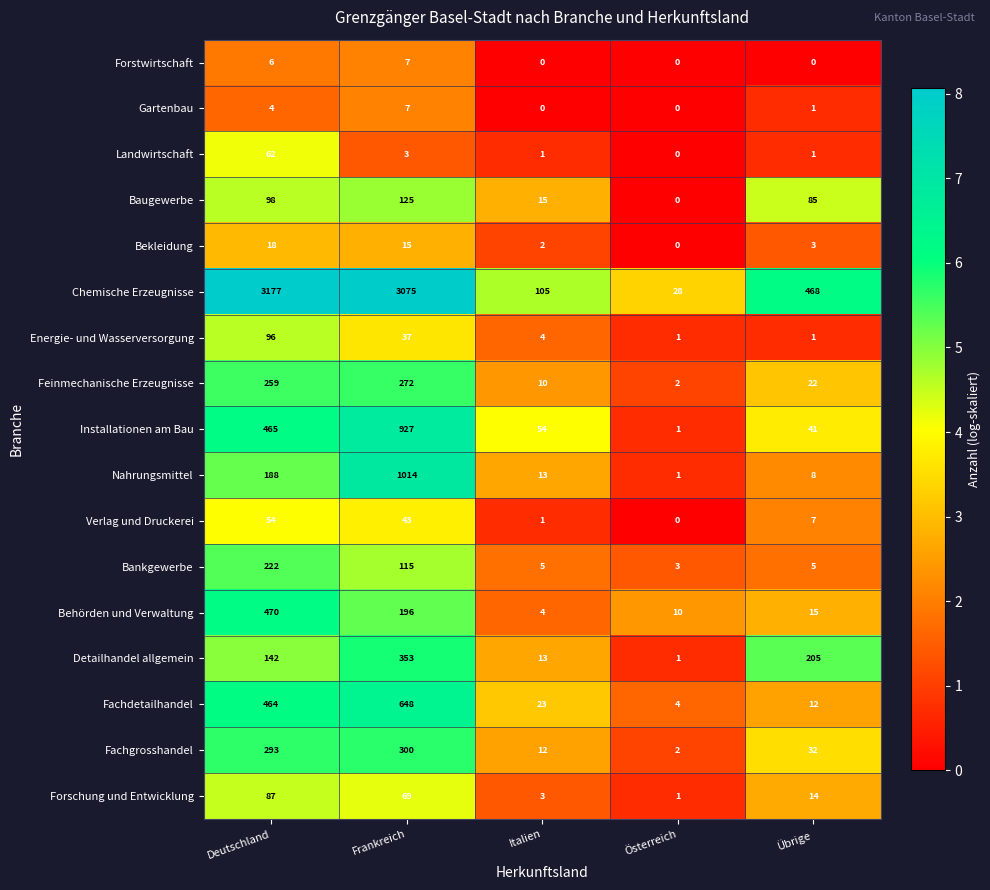

At Deutschland, list the series in order from largest to smallest.

Chemische Erzeugnisse, Behörden und Verwaltung, Installationen am Bau, Fachdetailhandel, Fachgrosshandel, Feinmechanische Erzeugnisse, Bankgewerbe, Nahrungsmittel, Detailhandel allgemein, Baugewerbe, Energie- und Wasserversorgung, Forschung und Entwicklung, Landwirtschaft, Verlag und Druckerei, Bekleidung, Forstwirtschaft, Gartenbau